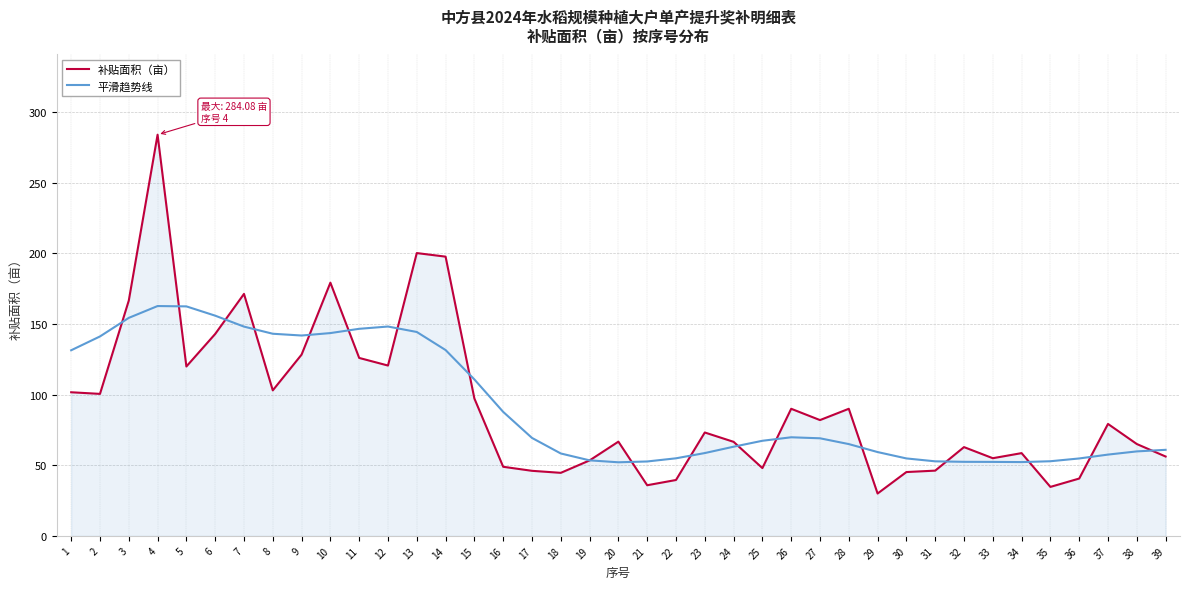

What is the smallest value displayed?

30.0